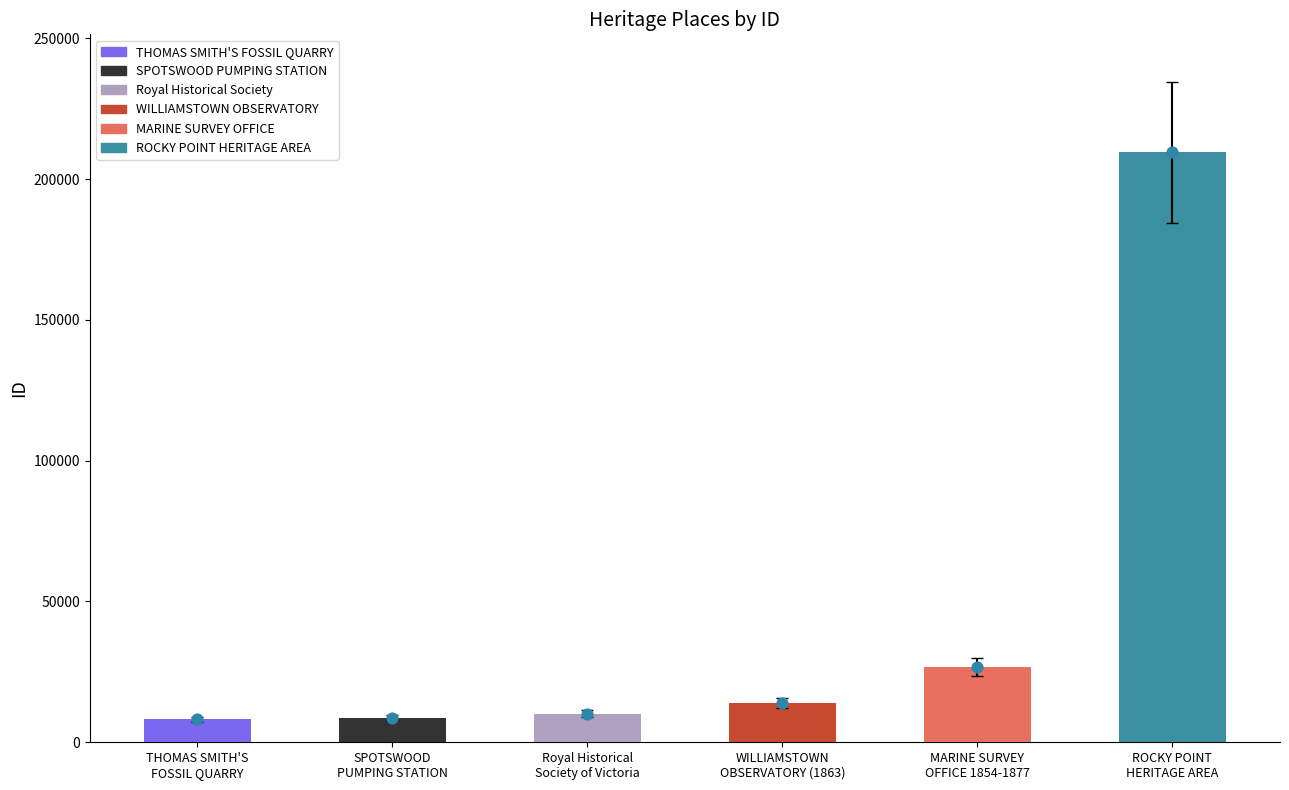

What is the change in value from THOMAS SMITH'S
FOSSIL QUARRY to WILLIAMSTOWN
OBSERVATORY (1863)?

+5794